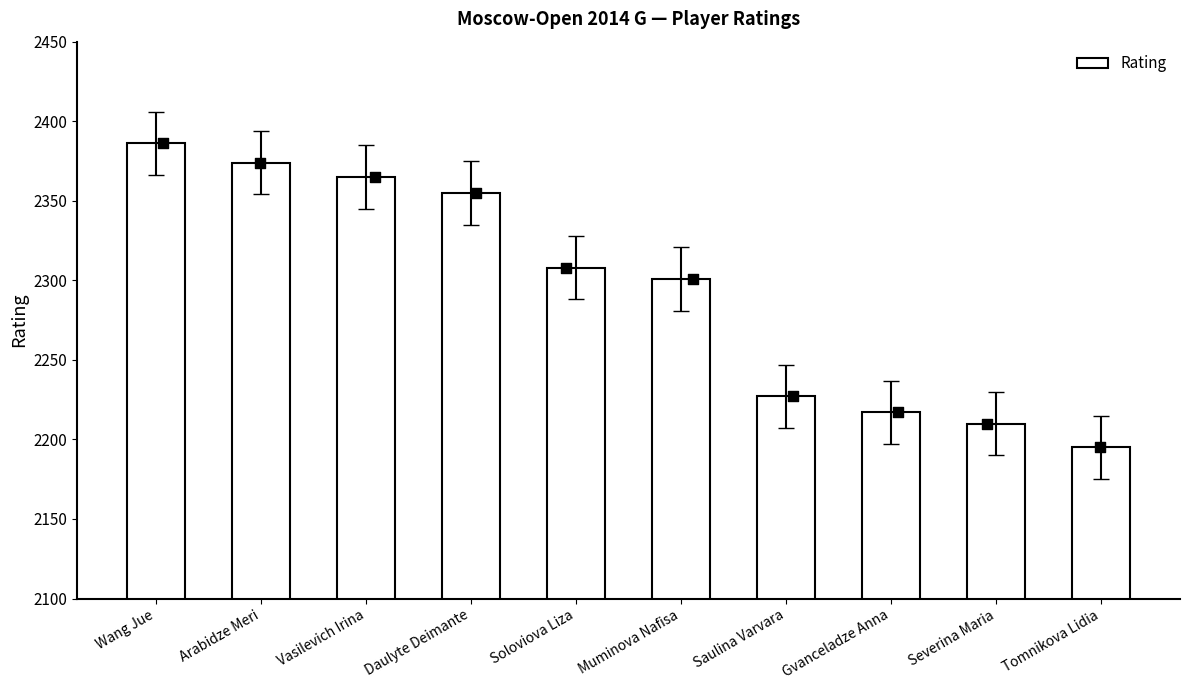

What is the change in value from Gvanceladze Anna to Severina Maria?

-7